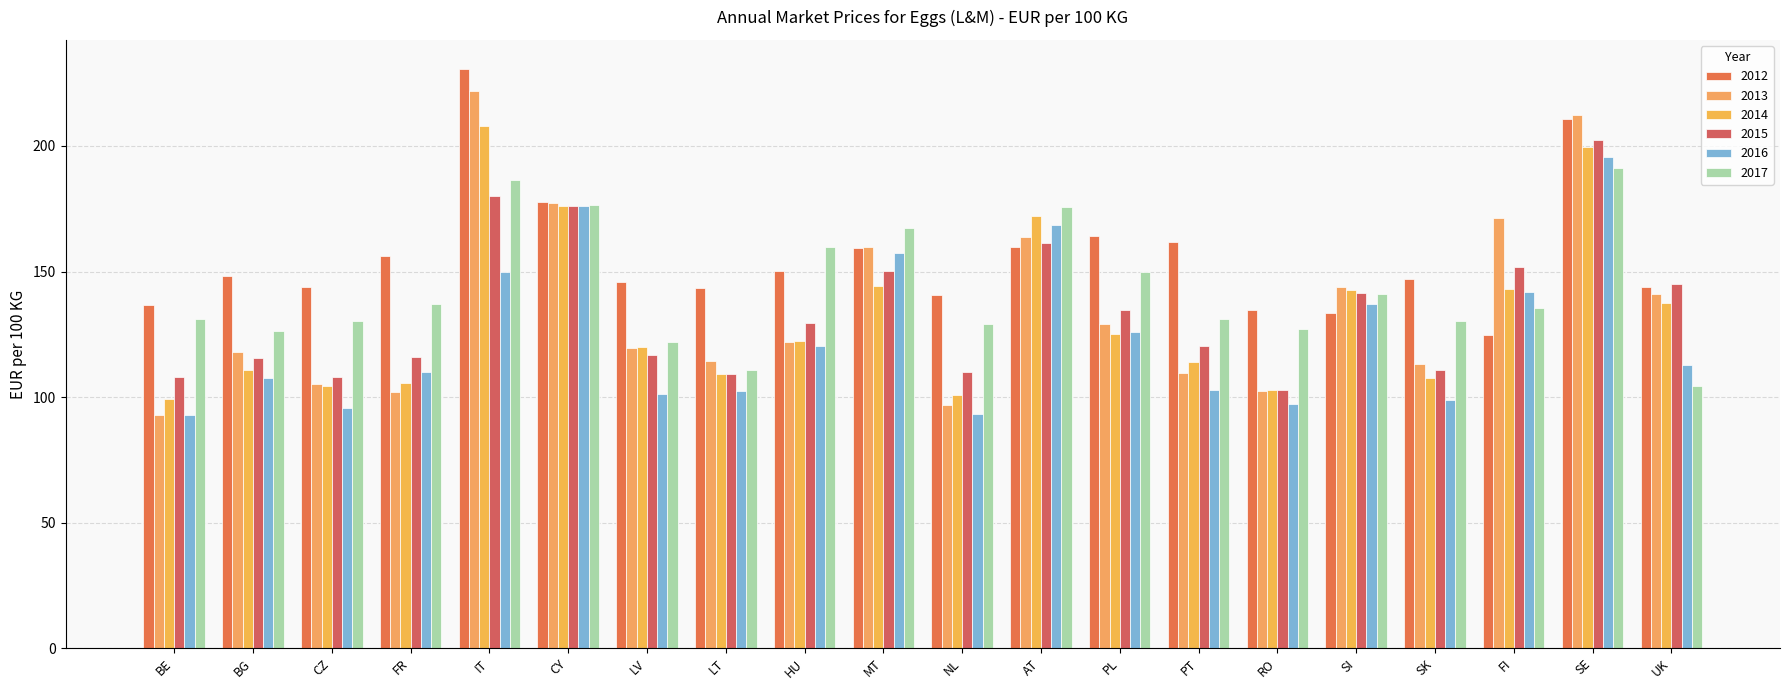

What is the highest value of the 2014 series?

208.1